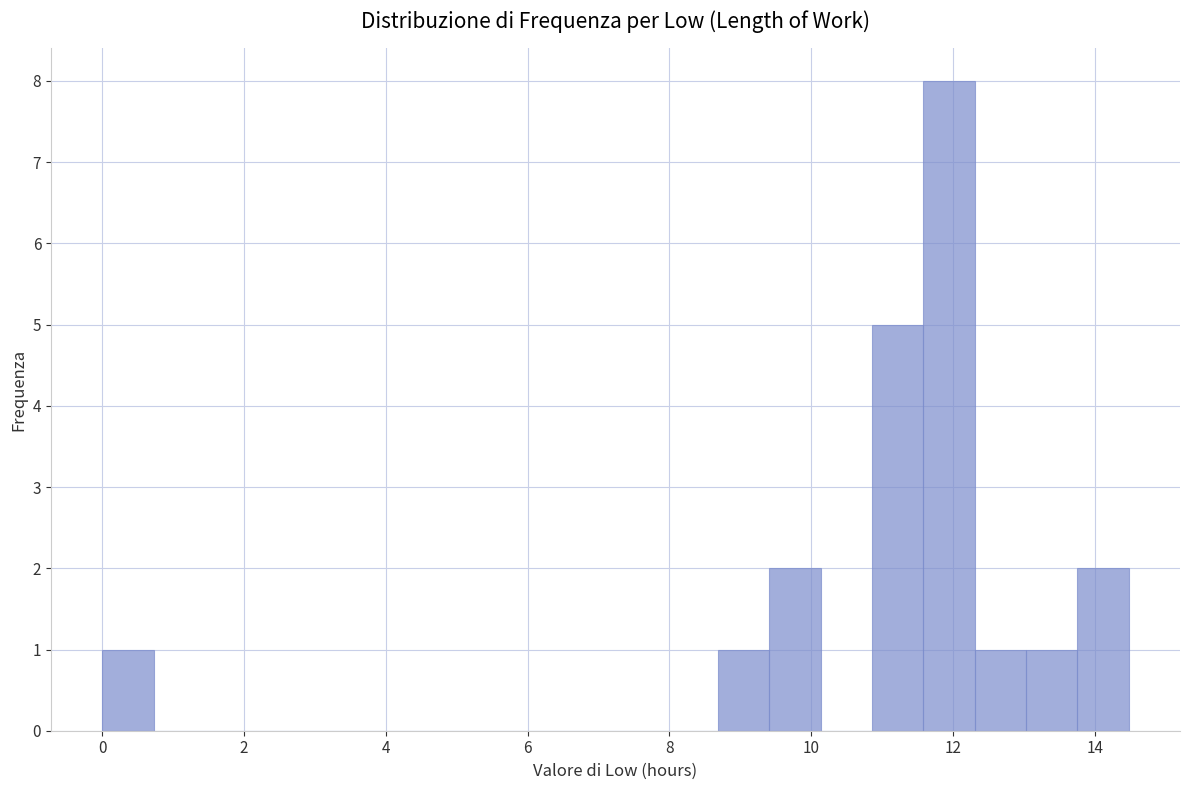

Read against the x-axis, roughly where is the centre of the tallest bar?

12.0